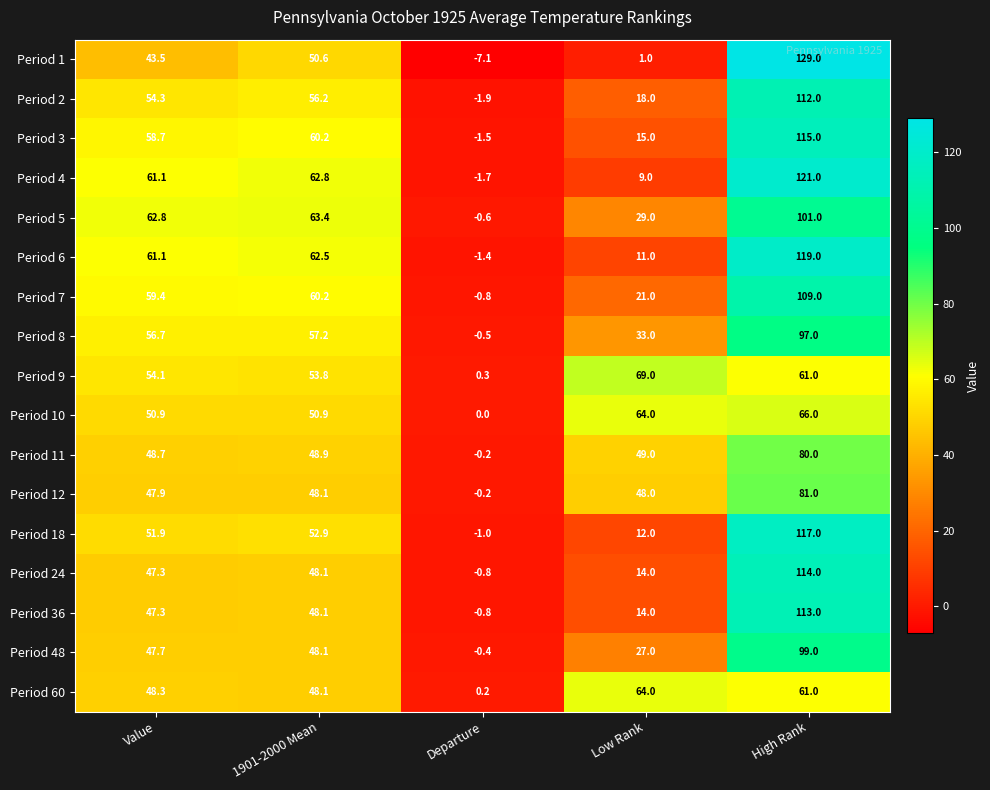

Which series has the largest range (max minus min)?

Period 1